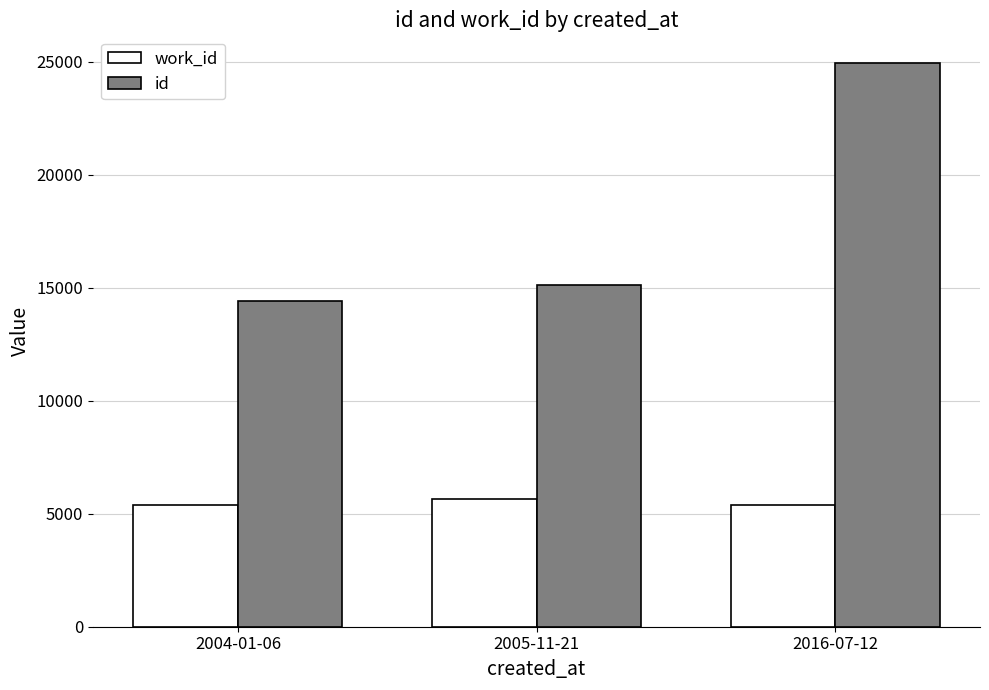

Does the chart contain any negative values?

No